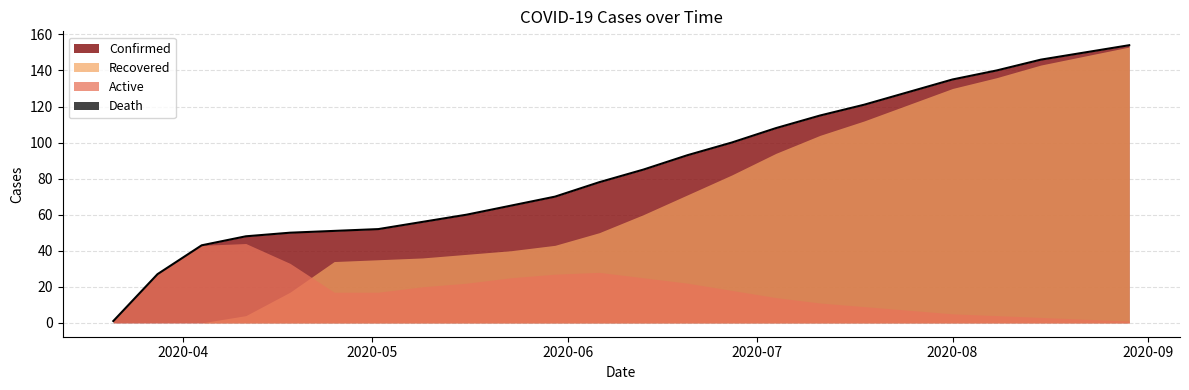

List the series in order of their overall mean, lowest first.

Death, Active, Recovered, Confirmed